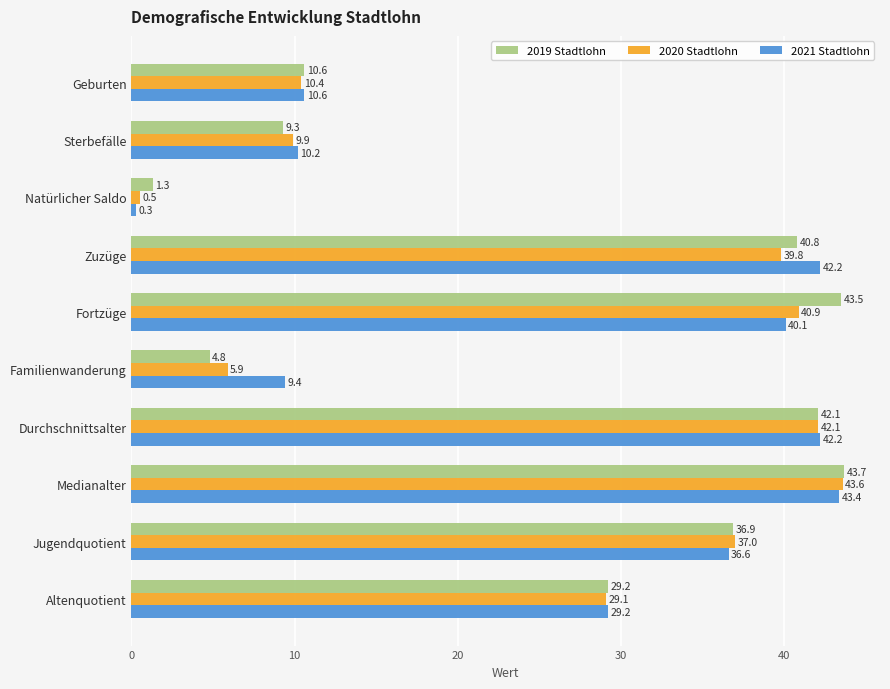

Where is 2019 Stadtlohn nearest to the value 22?

Altenquotient